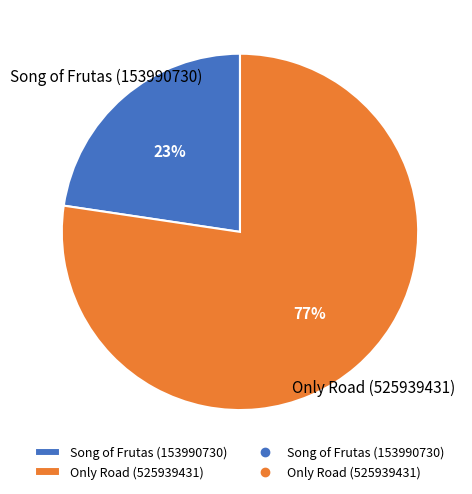

To the nearest percent, what percentage of the pie is Only Road (525939431)?

77%